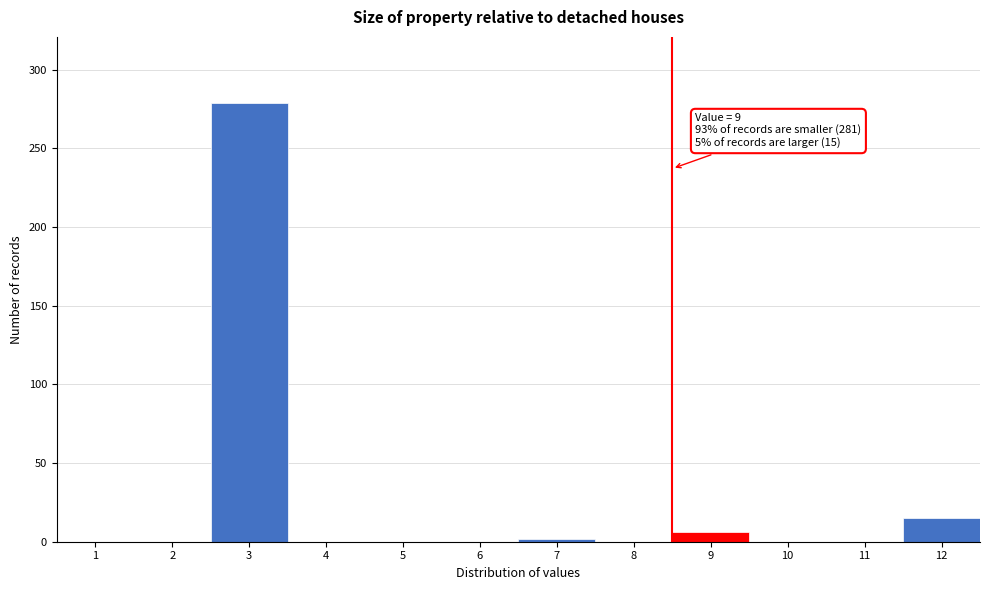

Reading left to right, extract all data points from this chart.

1=0	2=0	3=279	4=0	5=0	6=0	7=2	8=0	9=6	10=0	11=0	12=15